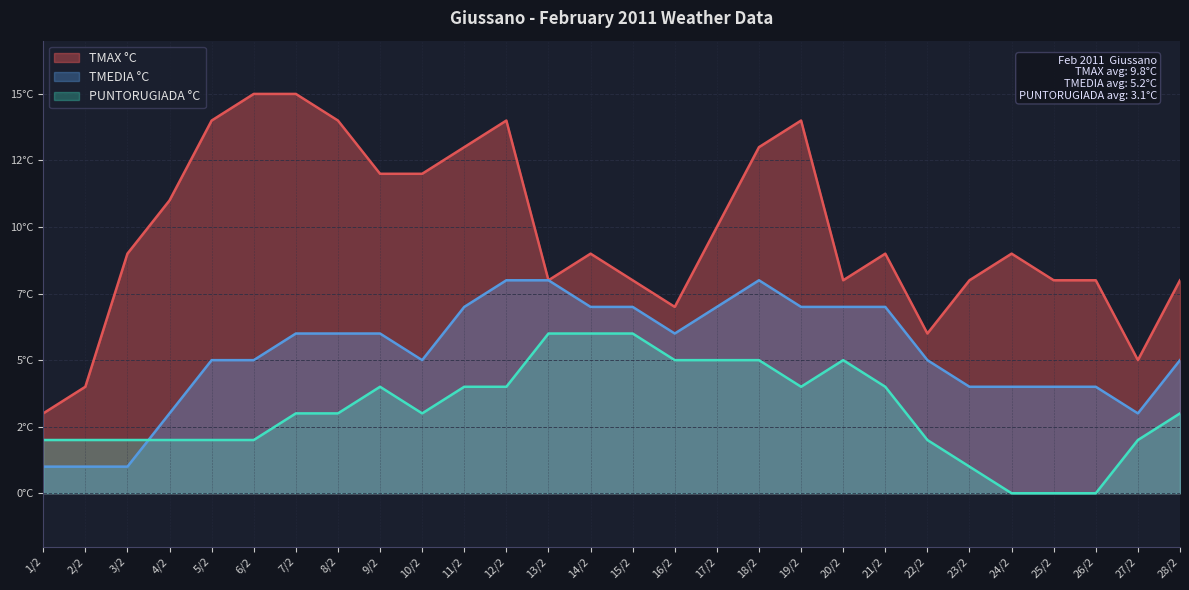

How many lines are shown in the chart?

3